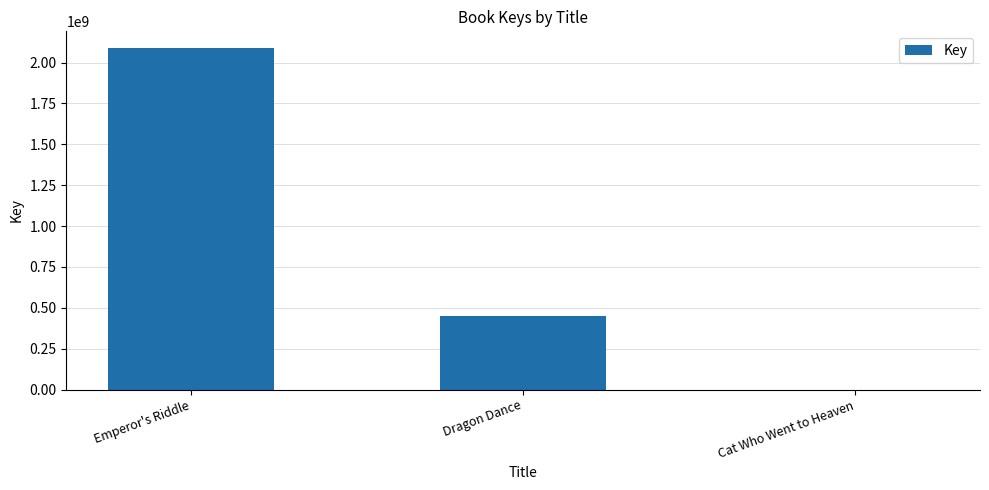

At which category does the chart reach its peak across all series?

Emperor's Riddle